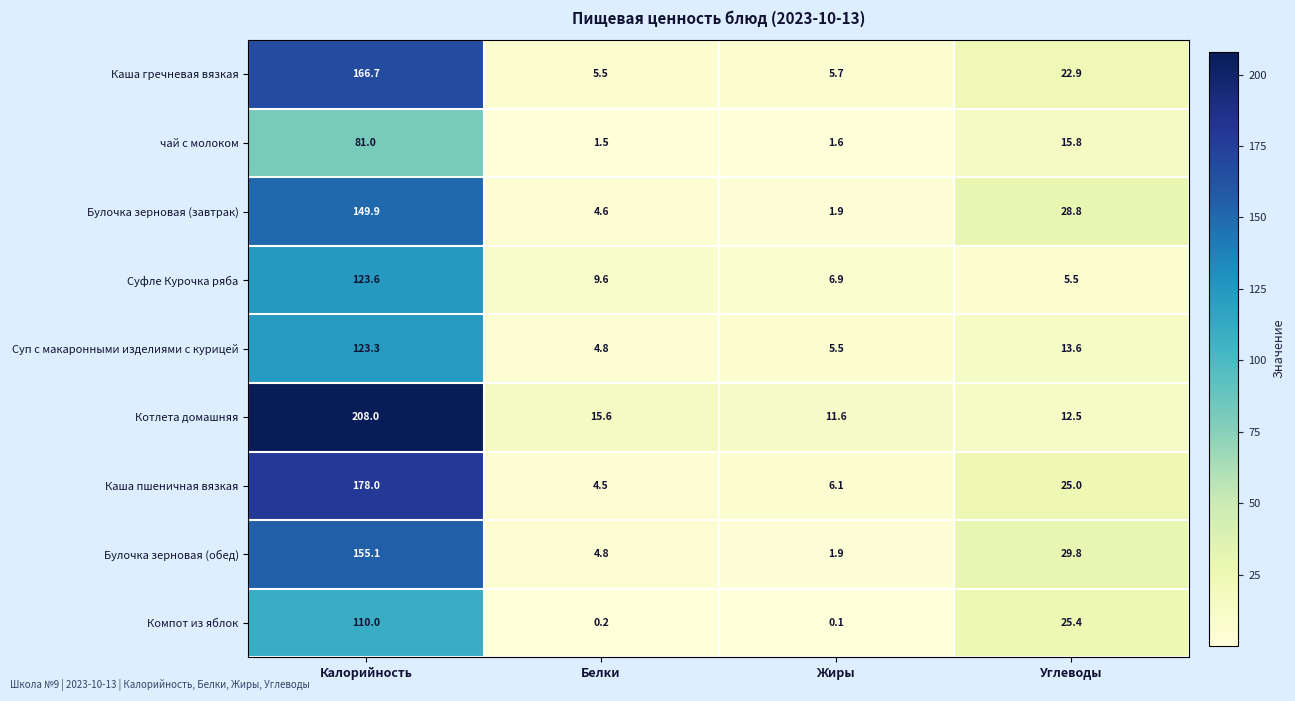

What is the difference between the maximum and minimum values in the Каша пшеничная вязкая series?

173.5